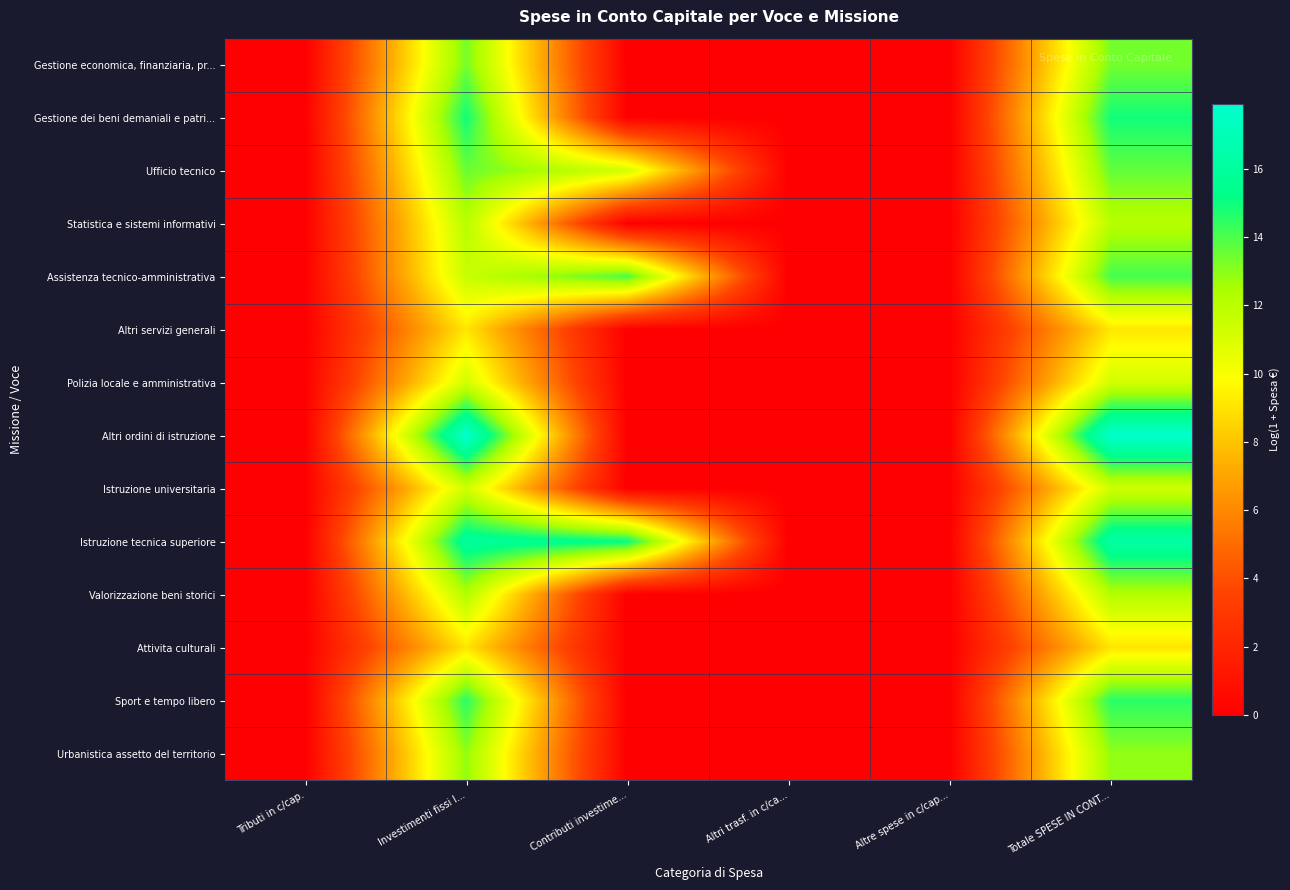

What is the spread (max minus min) of values at Totale SPESE IN CONT...?

8.9